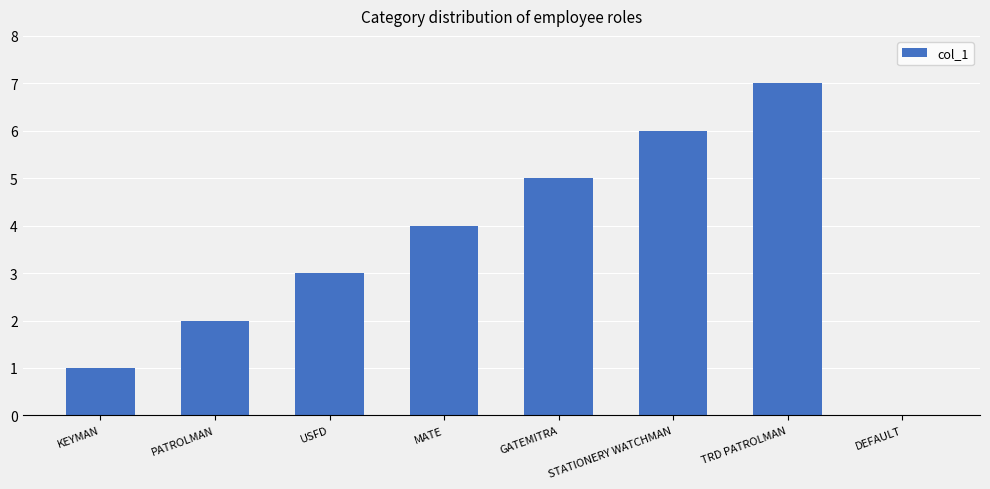

How many series are shown in this chart?

1